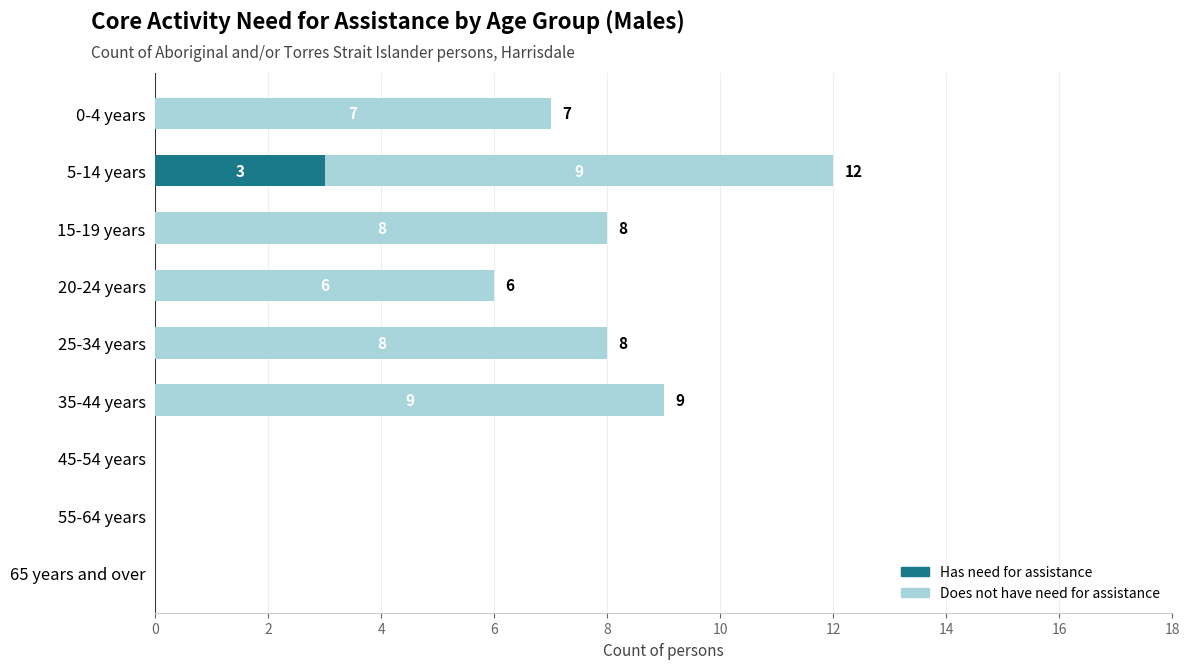

Is it true that Has need for assistance equals -2 at 15-19 years?

False